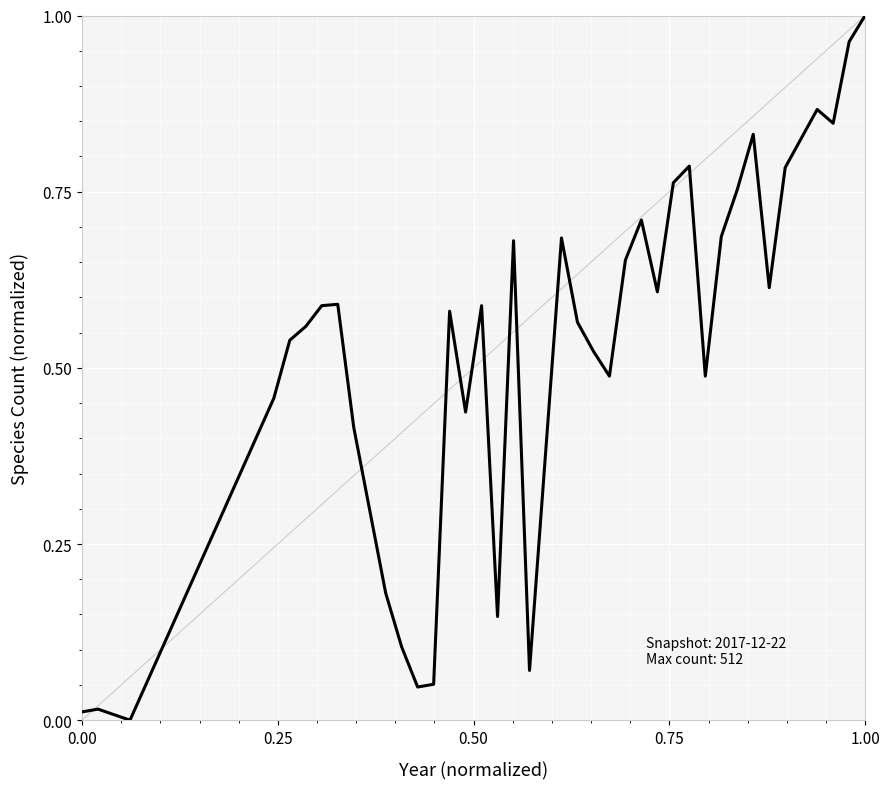

Count the number of values greater than 0.

38